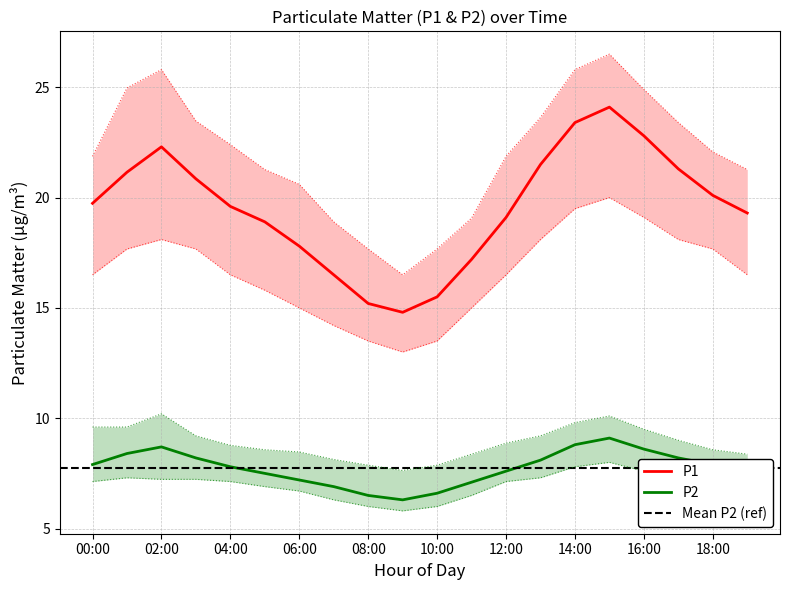

True or false: P2 and P1 intersect in this chart.

False